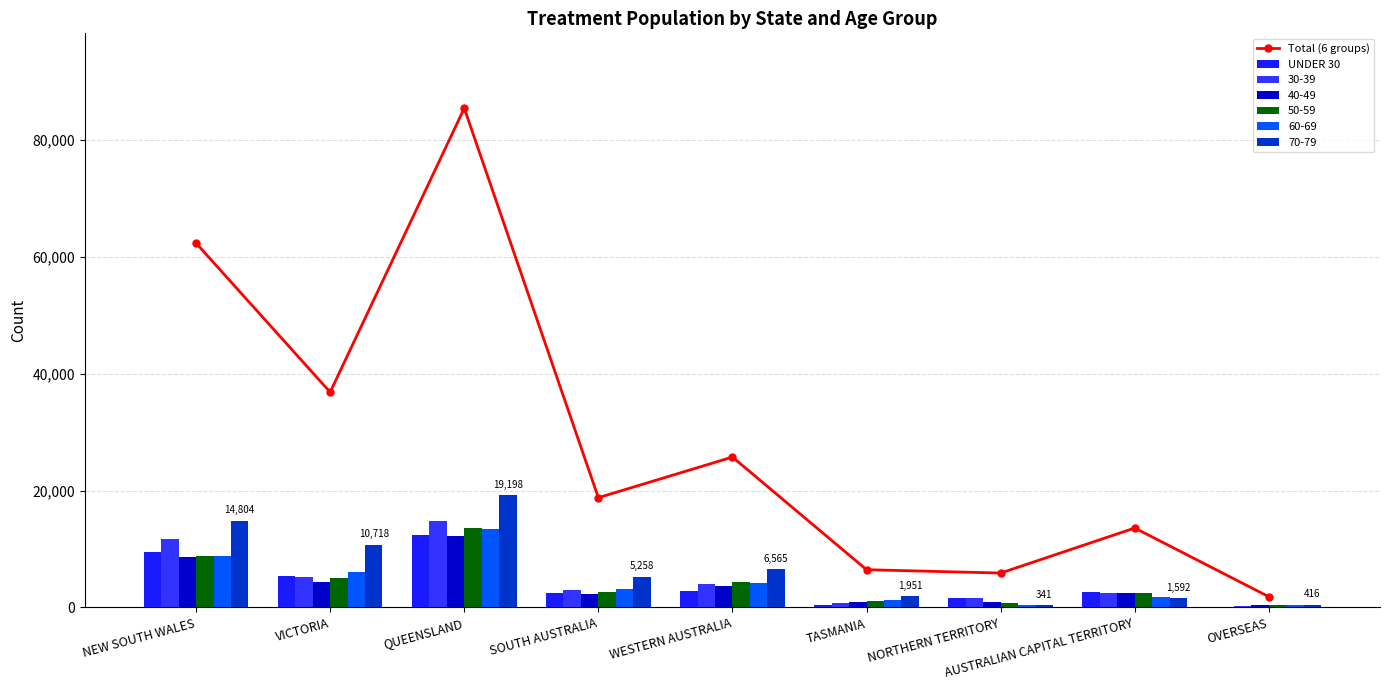

What is the total value across all series at AUSTRALIAN CAPITAL TERRITORY?

16238